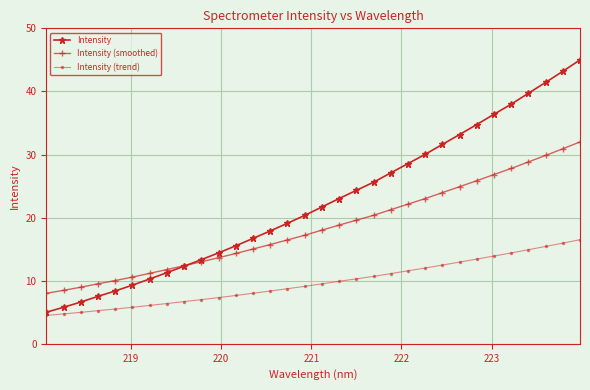

What is the value of the Intensity point at the 24th from the left?

31.6